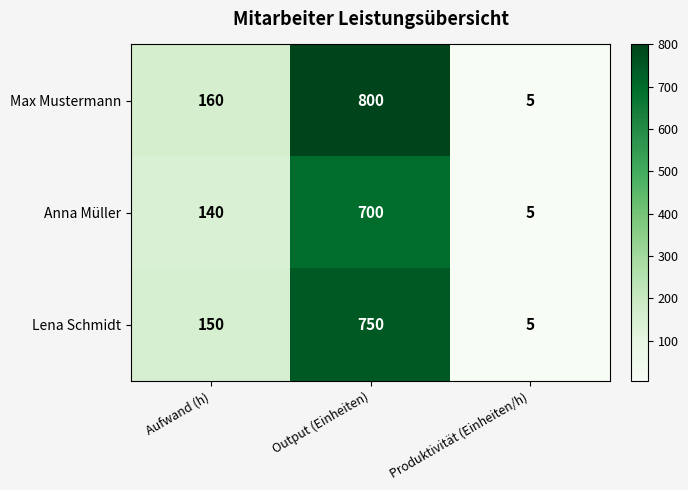

What is the total value across all series at Produktivität (Einheiten/h)?

15